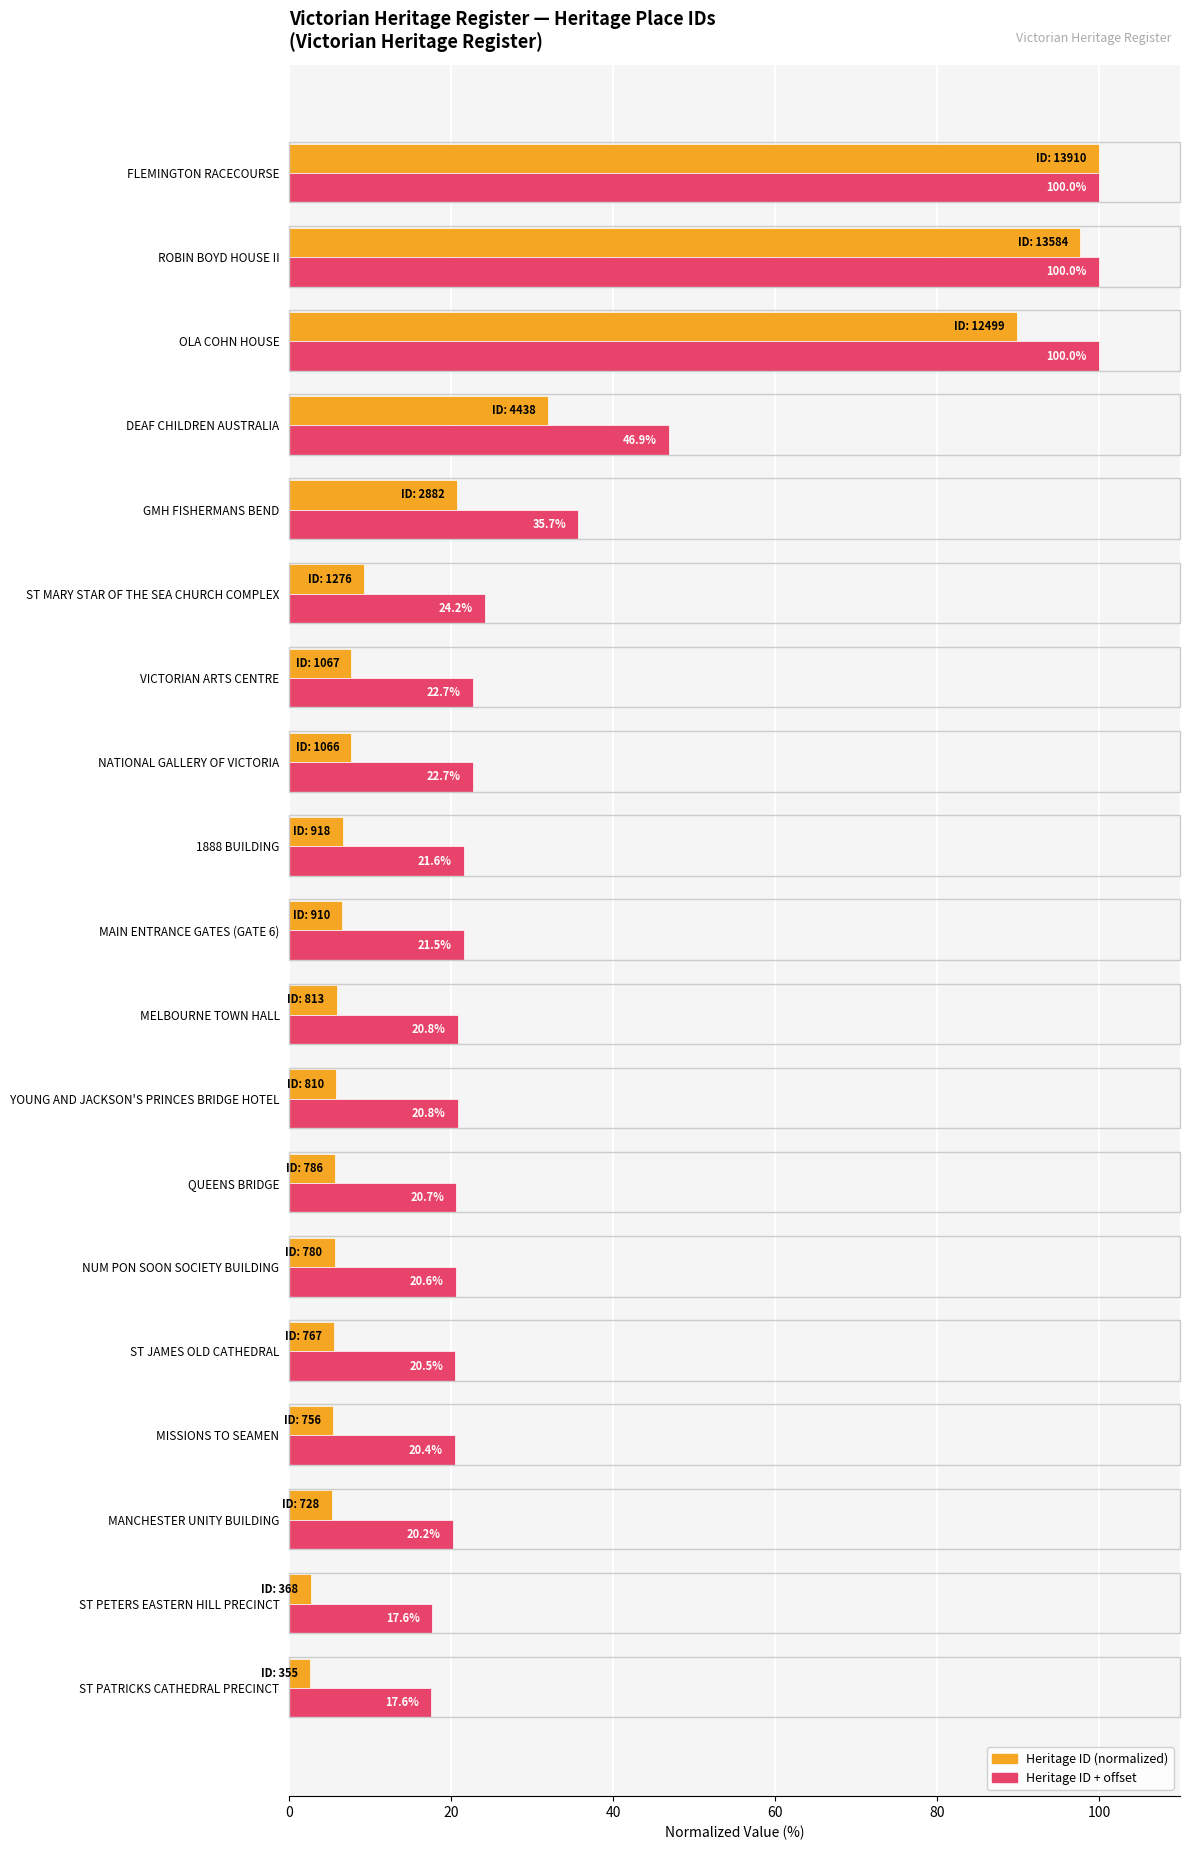

What is the average value of the Heritage ID (normalized) series?

22.2